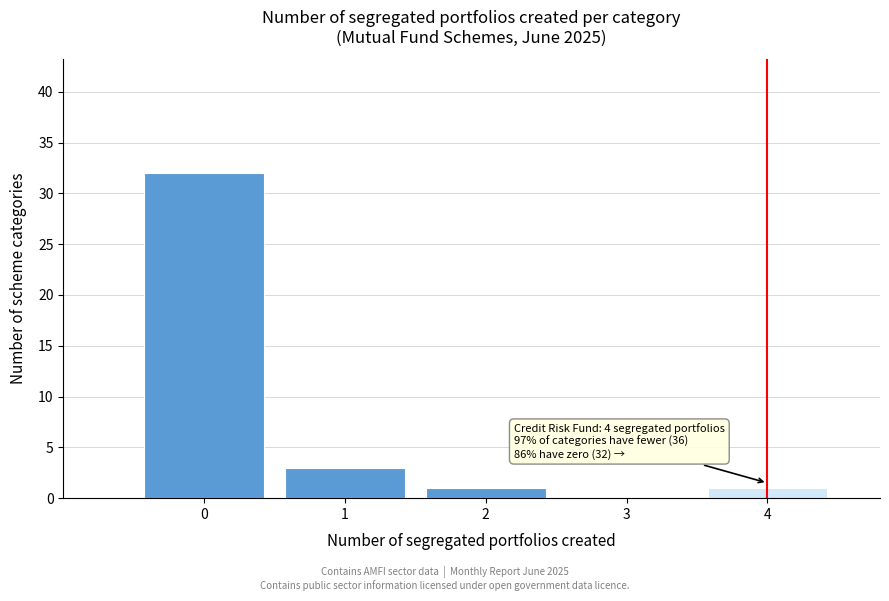

Which range on the x-axis has the tallest bar?

-0.5 to 0.5